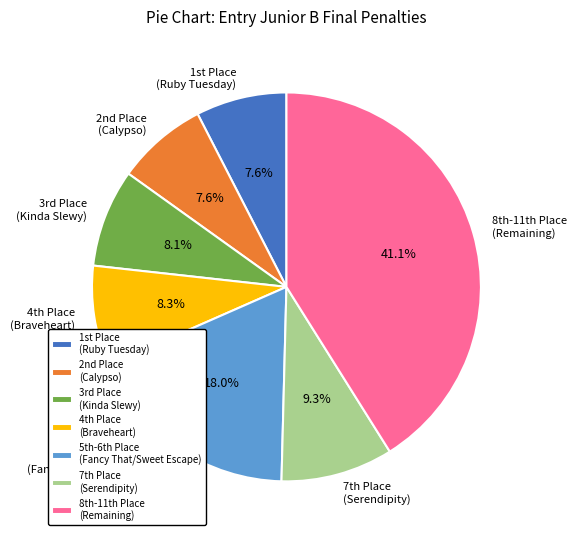

Which slice is the largest?

8th-11th Place (Remaining)